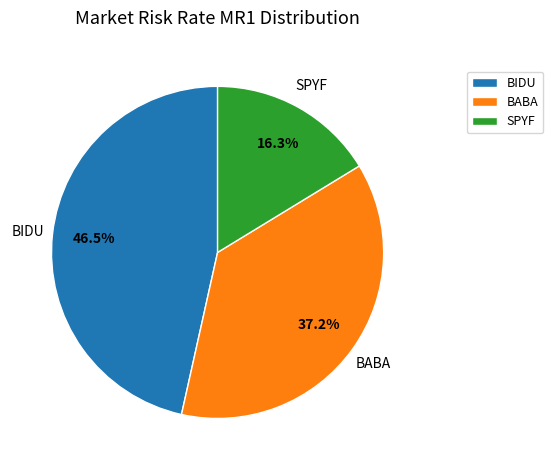

Which has a higher value, SPYF or BABA?

BABA